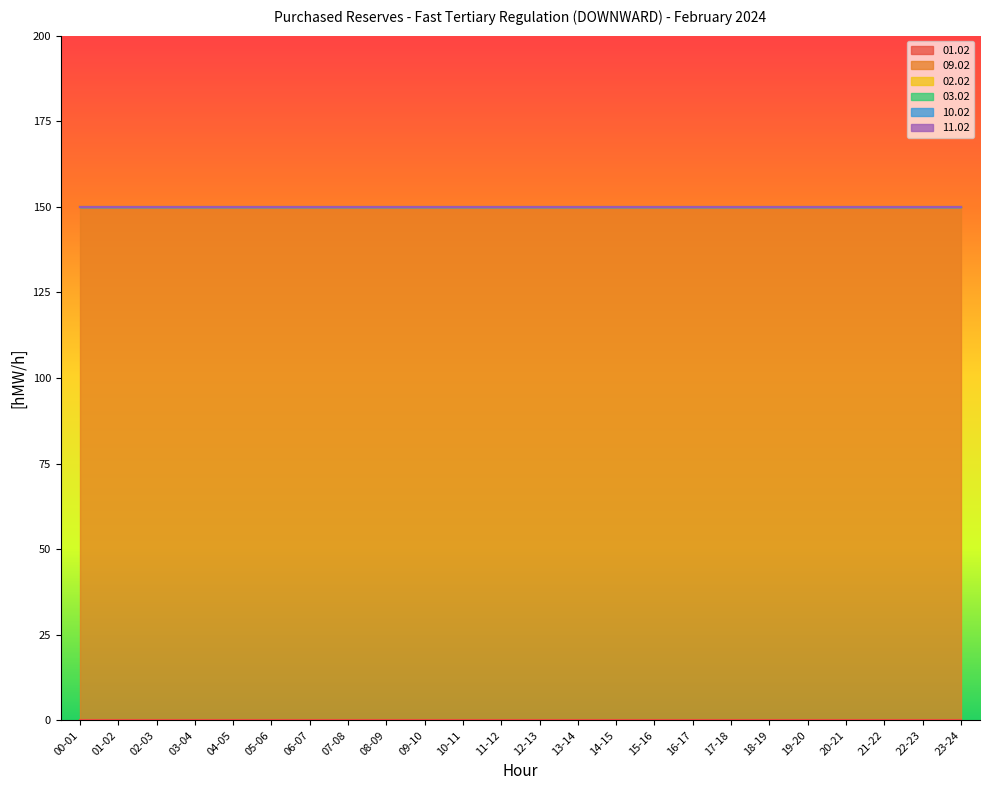

Which series changed the most between 19-20 and 20-21?

01.02